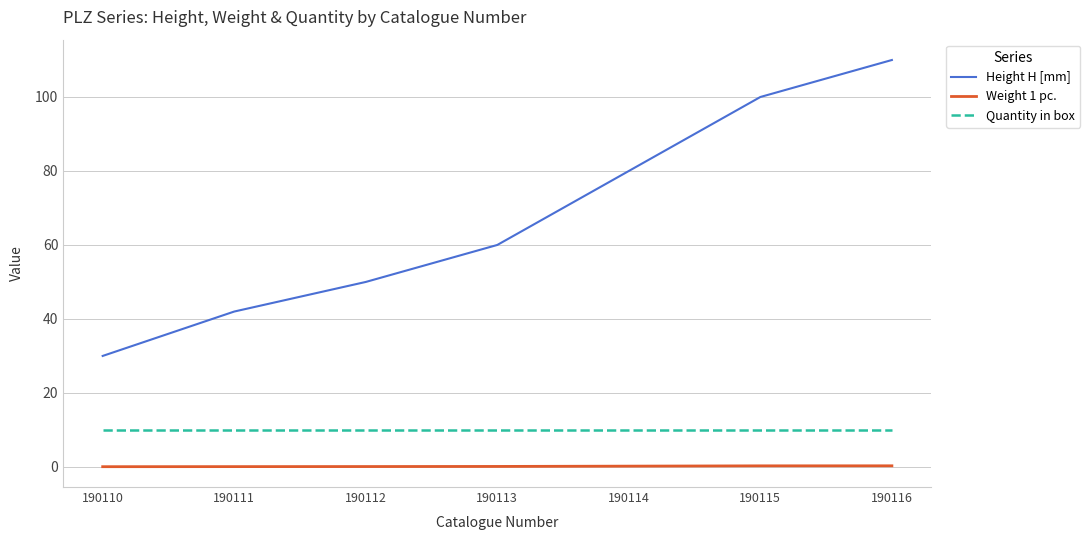

The Height H [mm] series shows 69.0 at 190111. True or false?

False